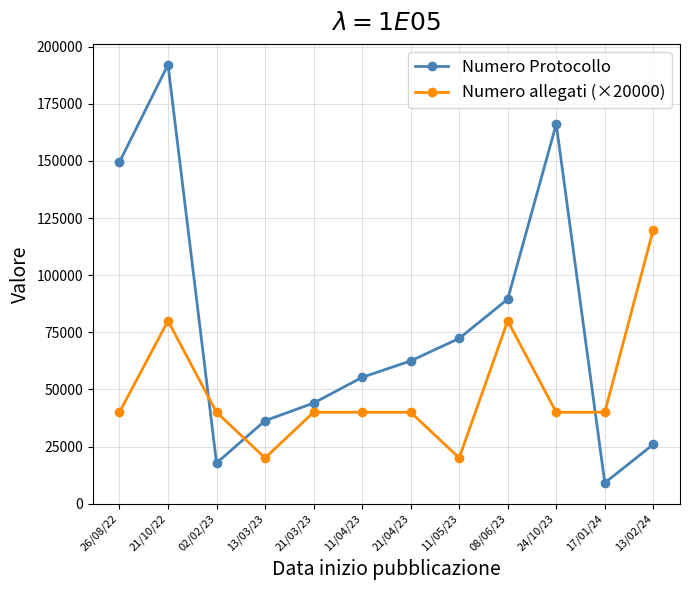

At how many categories does at least one series exceed 98163?

4